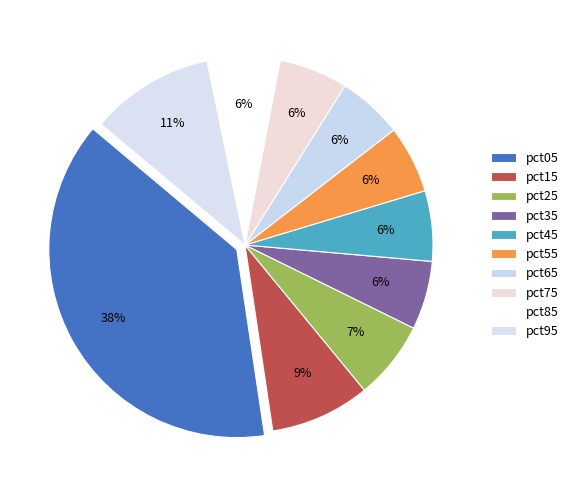

Which category has the biggest portion of the pie?

pct05